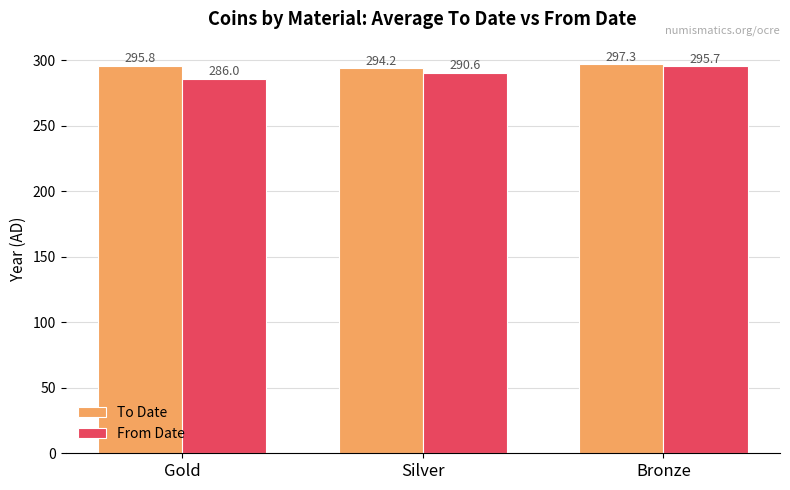

At how many categories does at least one series exceed 291?

3